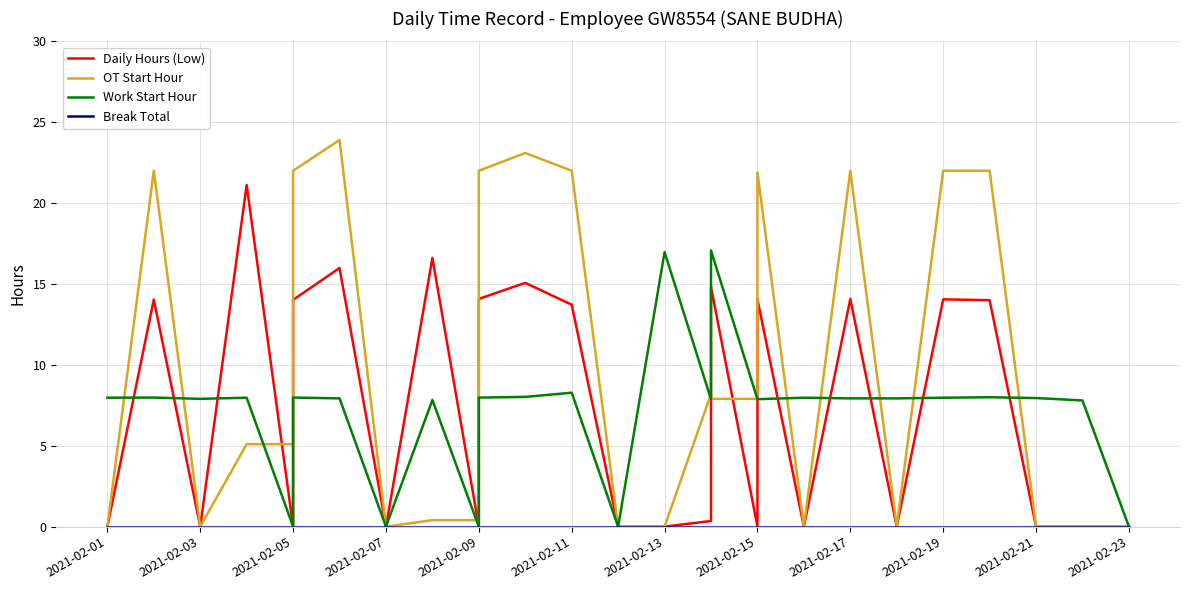

Which series has the largest total across all categories?

OT Start Hour